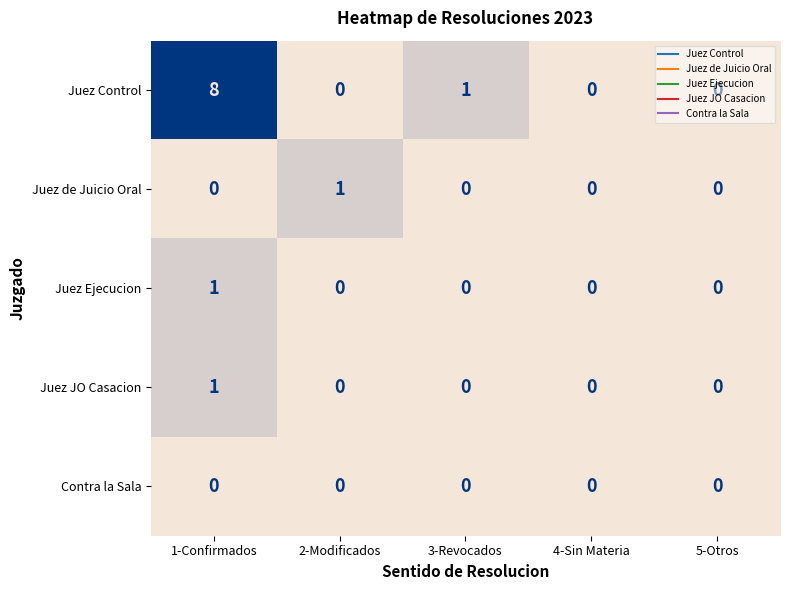

Count the Juez Control values in the range 0 to 1.

4